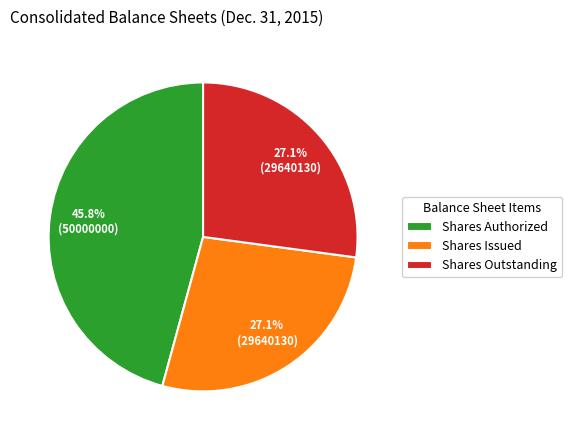

How many slices are in this pie chart?

3